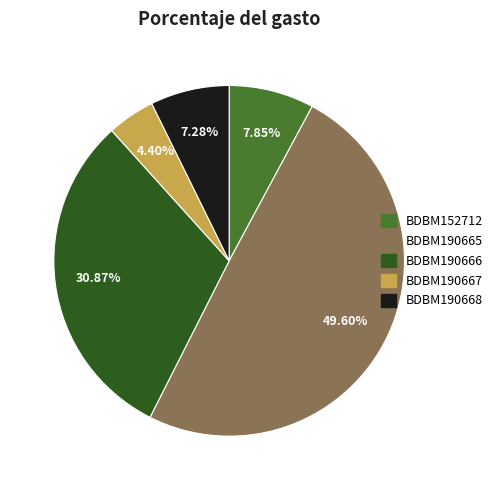

What percentage is the BDBM190668 slice, to the nearest percent?

7%